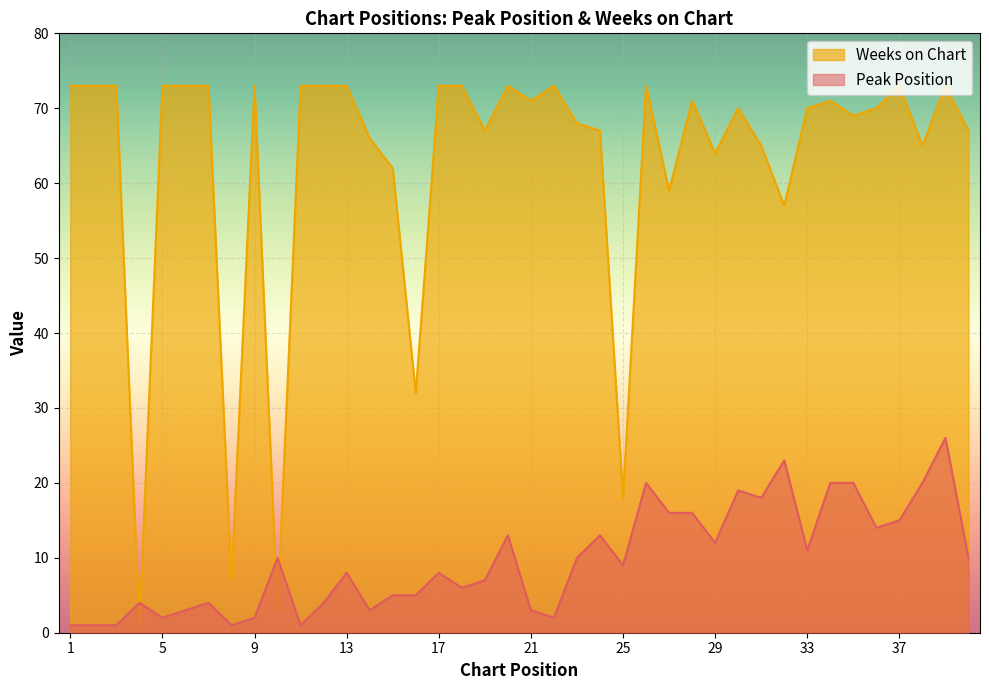

What are all the series names shown in the legend?

Weeks on Chart, Peak Position